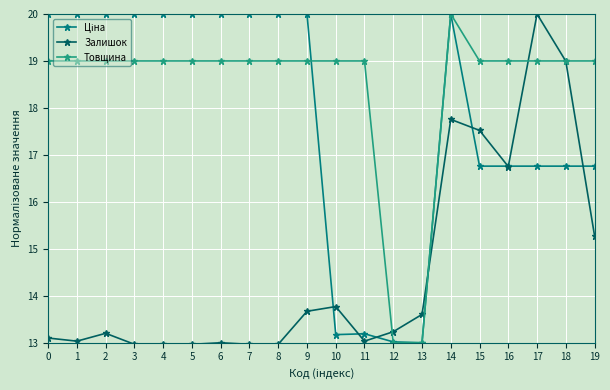

What is the value of the Товщина point at the 14th from the left?

13.0